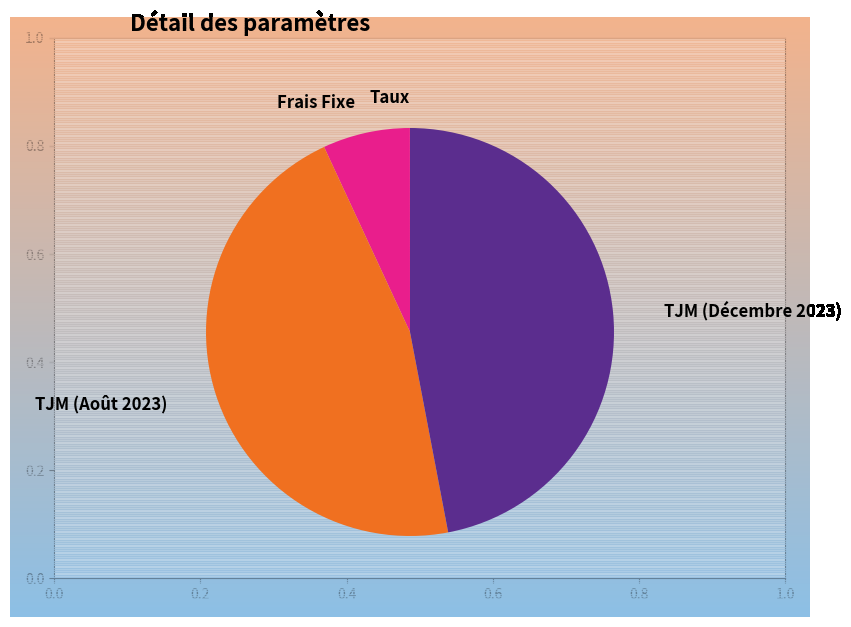

Is there a majority slice in this chart?

No